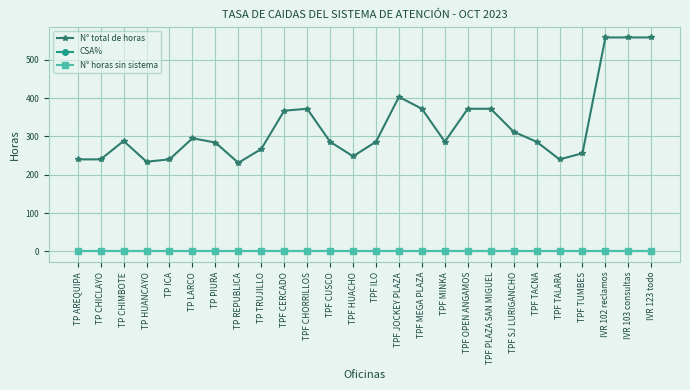

True or false: CSA% has a value of 0 at TP CHICLAYO.

True